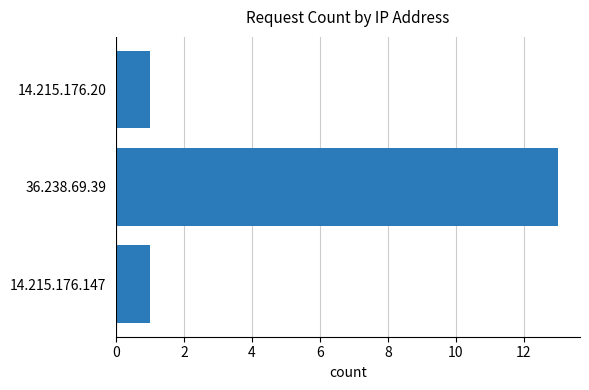

What is the sum of all values?

15